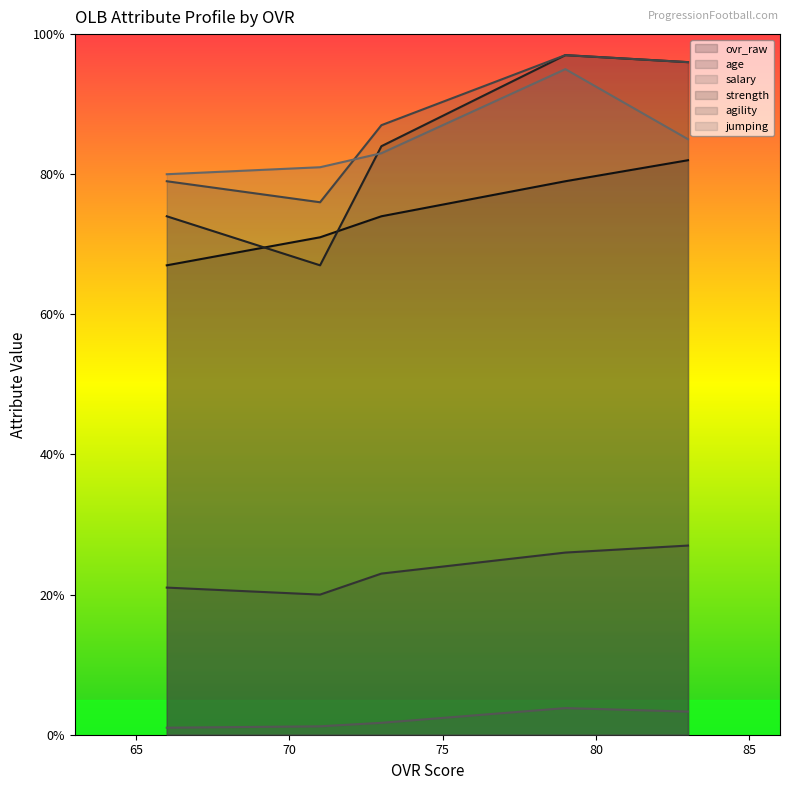

Count the number of categories in the chart.

5